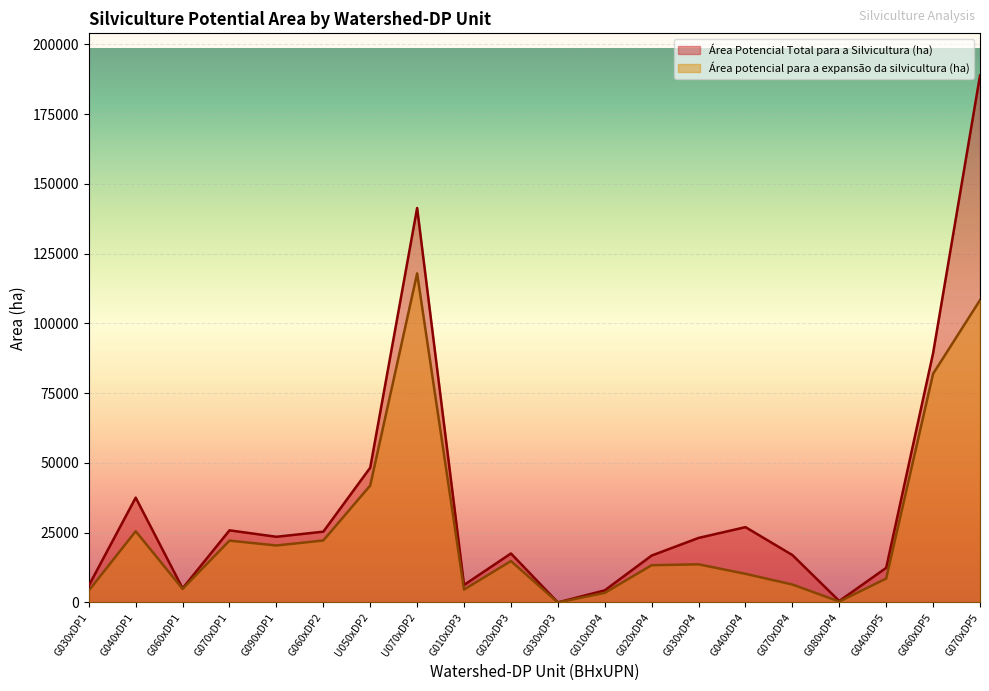

True or false: Área potencial para a expansão da silvicultura (ha) and Área Potencial Total para a Silvicultura (ha) cross at least once.

False